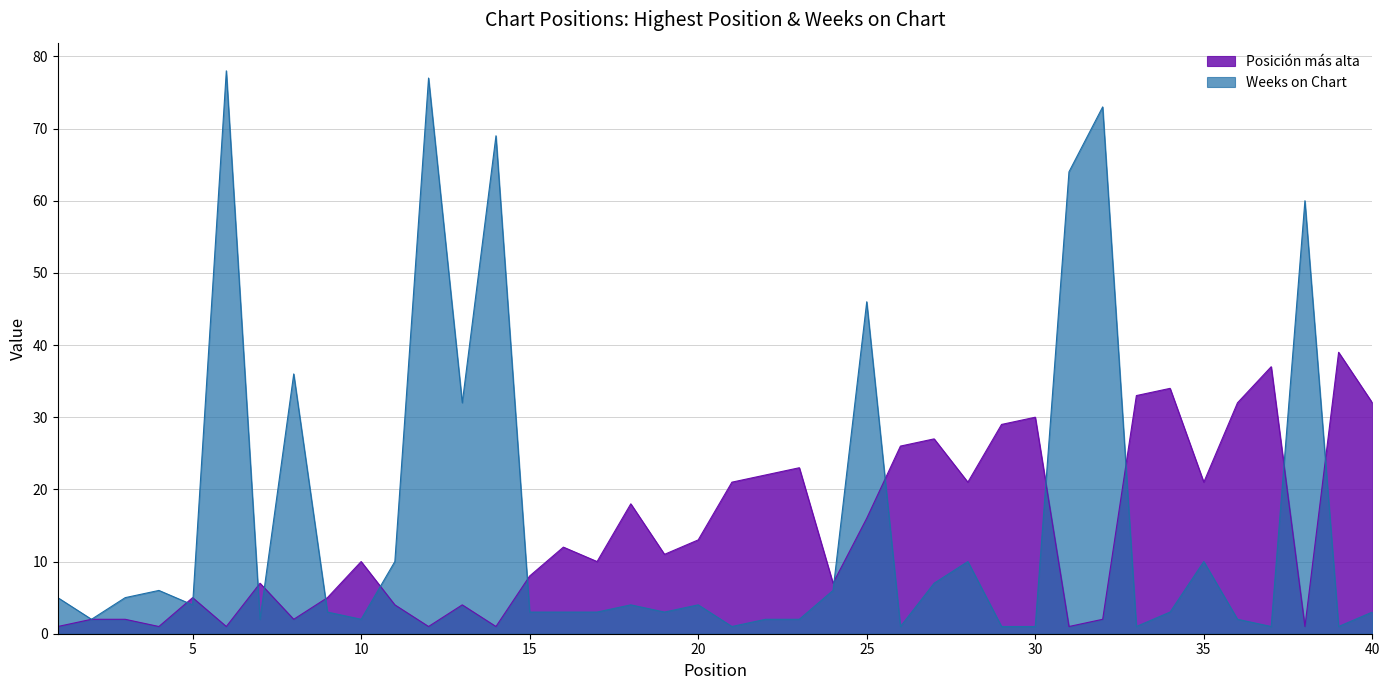

Which series changed the most between 25 and 29?

Weeks on Chart